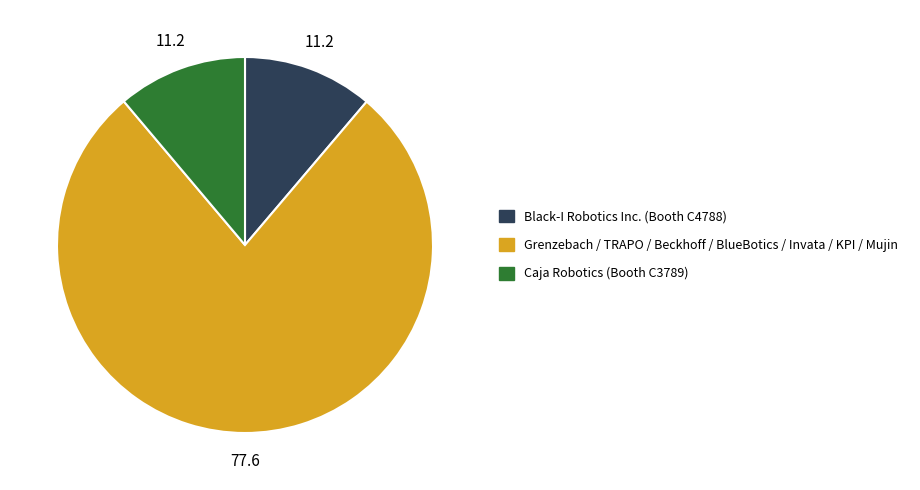

Is the sum of Grenzebach / TRAPO / Beckhoff / BlueBotics / Invata / KPI / Mujin and Black-I Robotics Inc. (Booth C4788) greater than half?

Yes